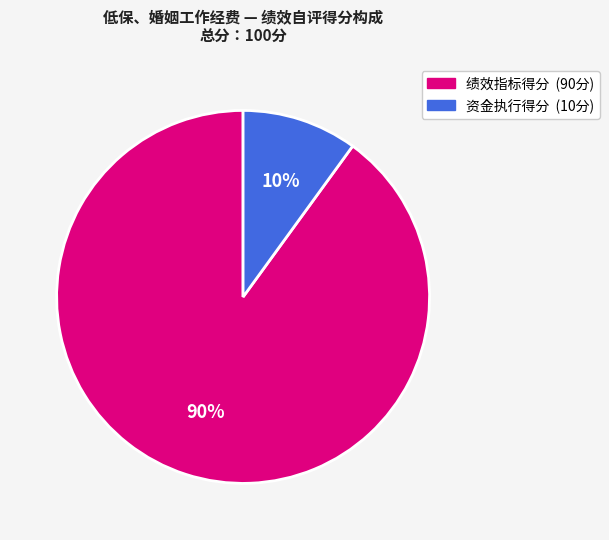

Is there any slice that represents more than half of the pie?

Yes